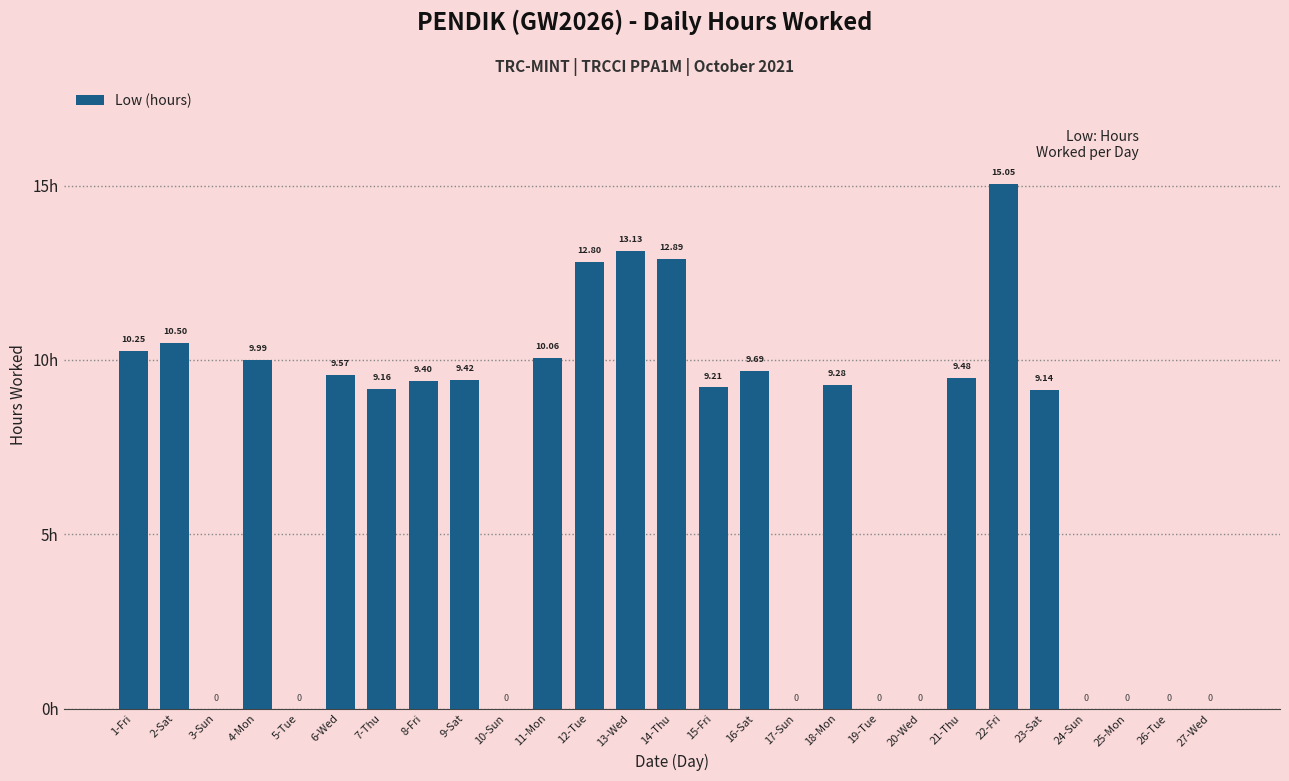

Between 14-Thu and 10-Sun, which is larger?

14-Thu